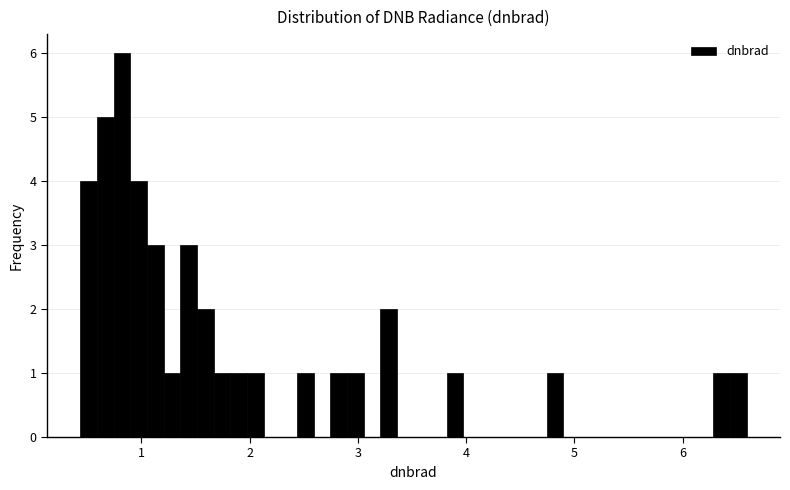

Read against the x-axis, roughly where is the centre of the tallest bar?

0.8